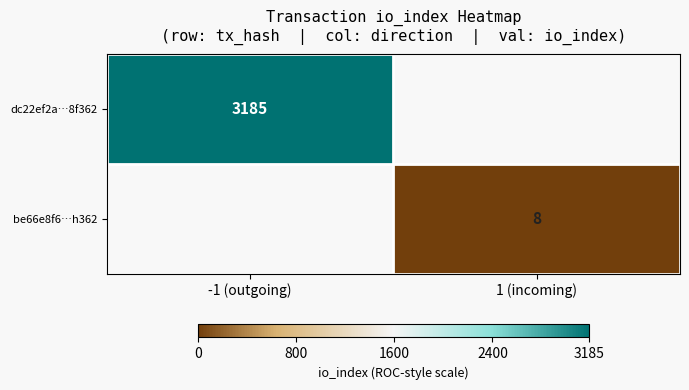

The value of be66e8f6…h362 at 1 (incoming) is 2. True or false?

False